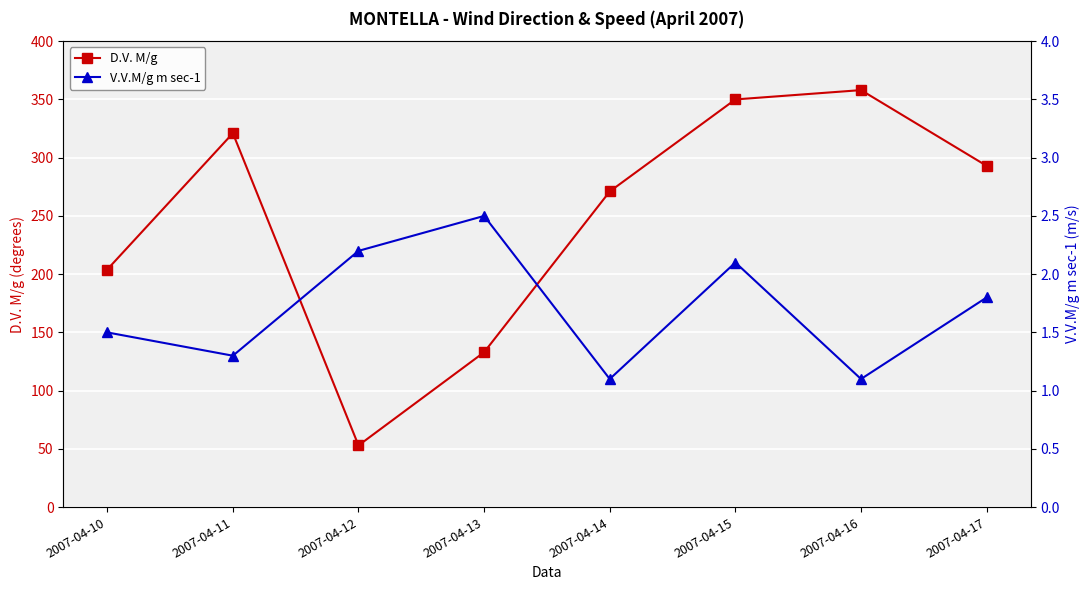

What is the difference between the second highest and minimum values in the V.V.M/g m sec-1 series?

1.1